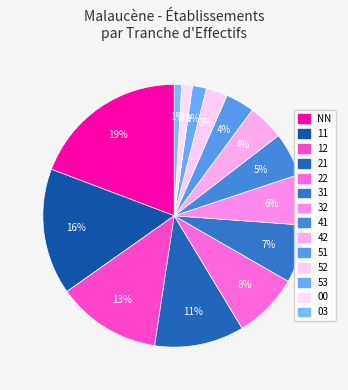

To the nearest percent, what is the difference between the 31 and 11 slice percentages?

8%